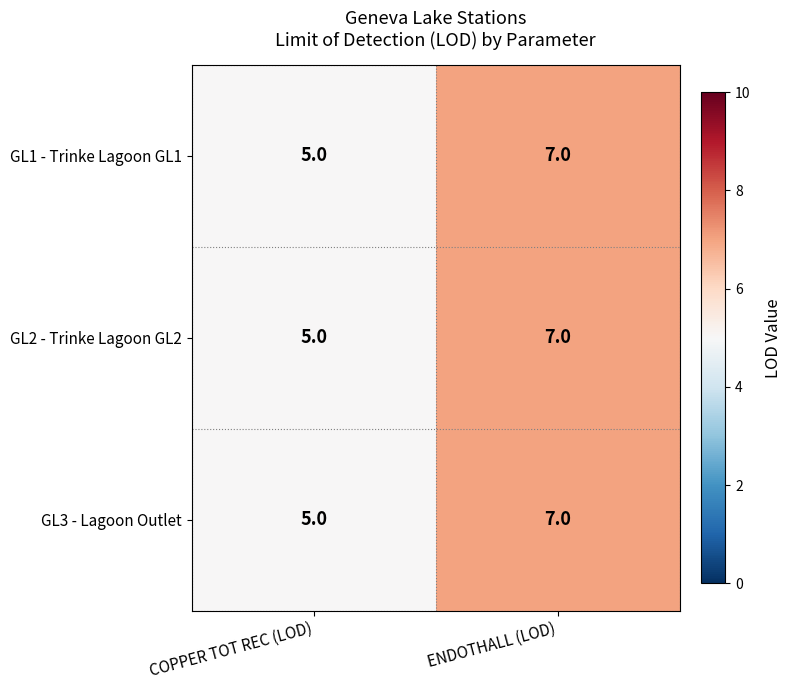

What is the average value of the GL3 - Lagoon Outlet series?

6